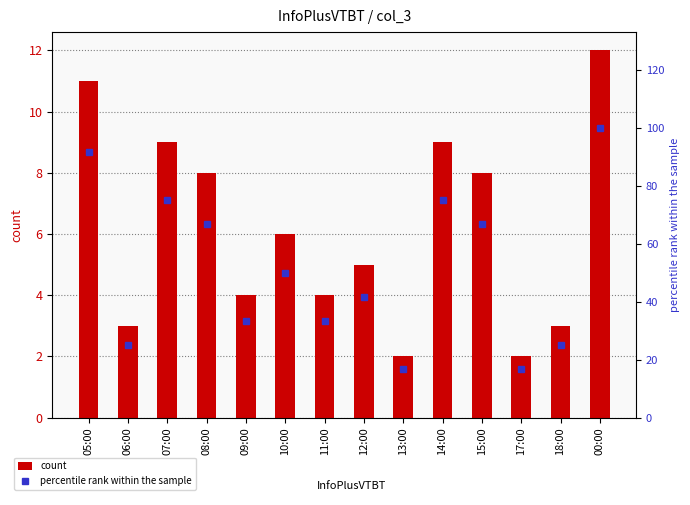

Does the chart contain any negative values?

No